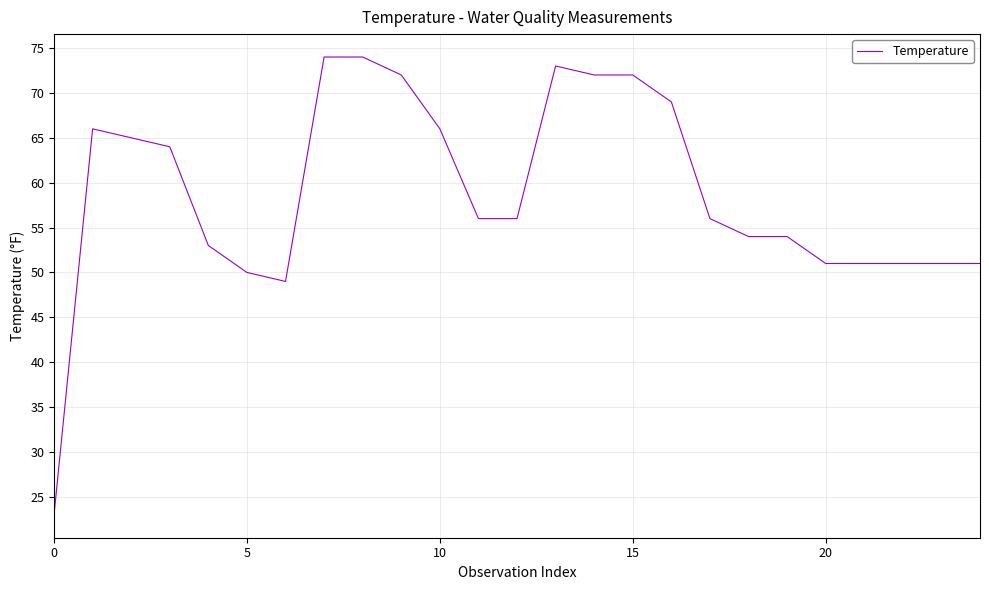

What is the difference between the maximum and minimum values?

51